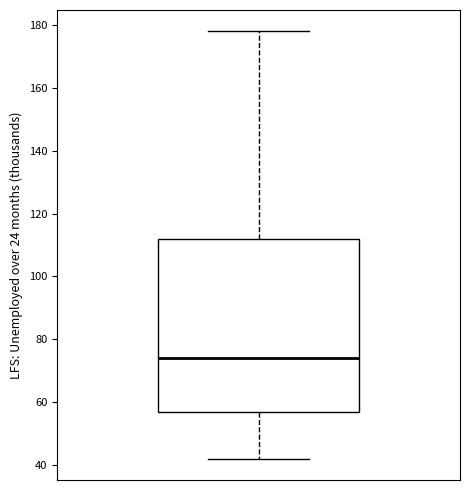

Read this box plot against the y-axis: the position of the median line, the range covered by the box, and the ends of both whiskers. The values are not printed on the chart, so give them approximately, as read against the axis.

median 74, box 58 to 112, whiskers 42 to 178